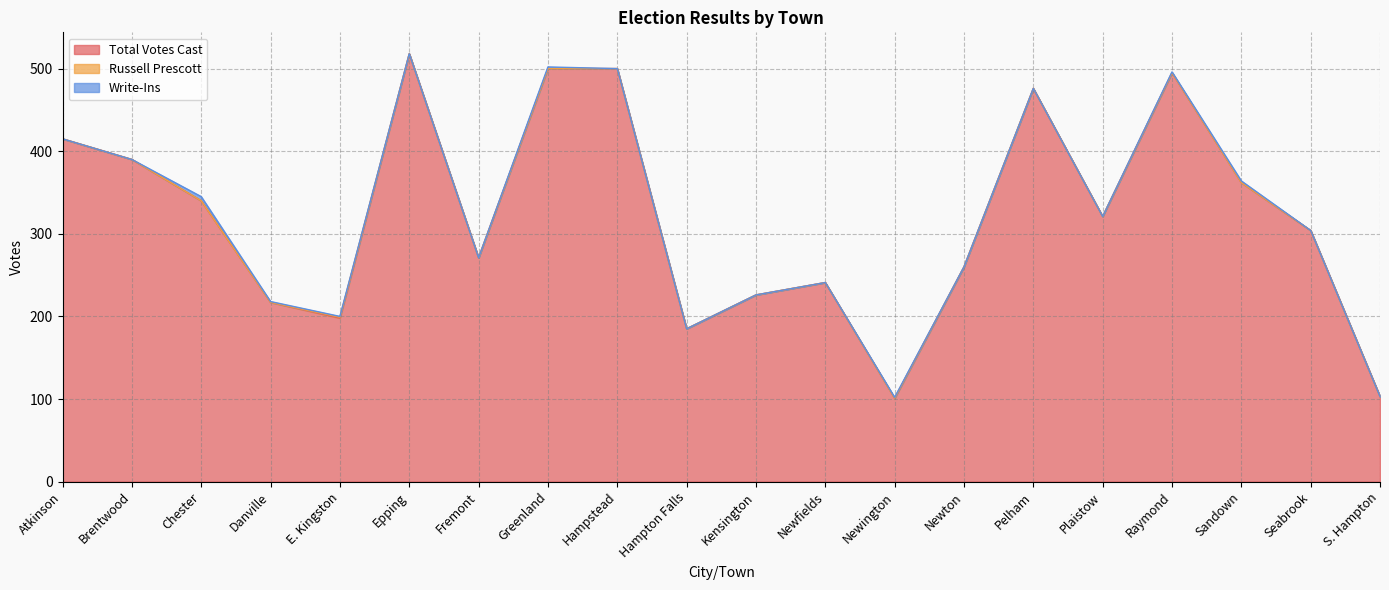

Does the chart have visible grid lines?

Yes